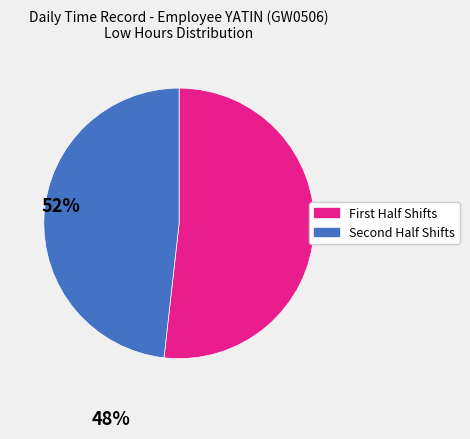

What is the smallest slice in the pie chart?

Second Half Shifts